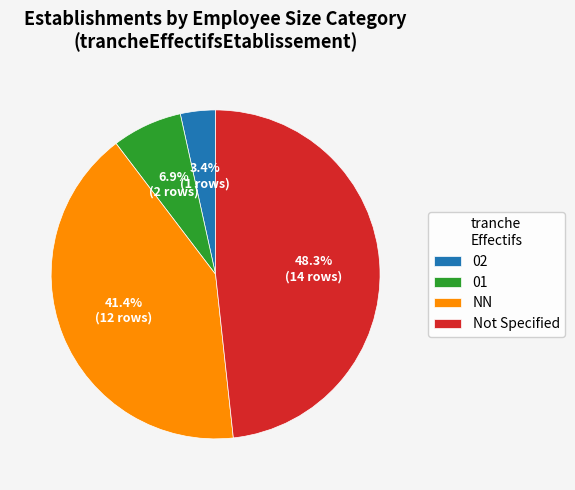

What is the smallest slice in the pie chart?

02